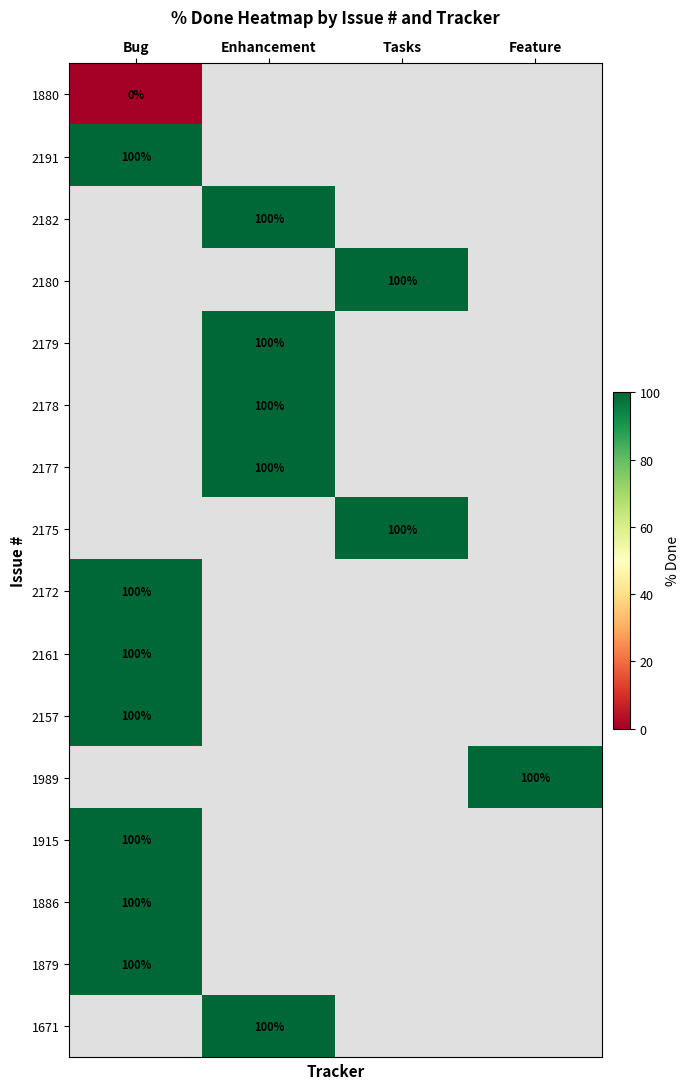

Is it true that 1886 equals 100 at Bug?

True